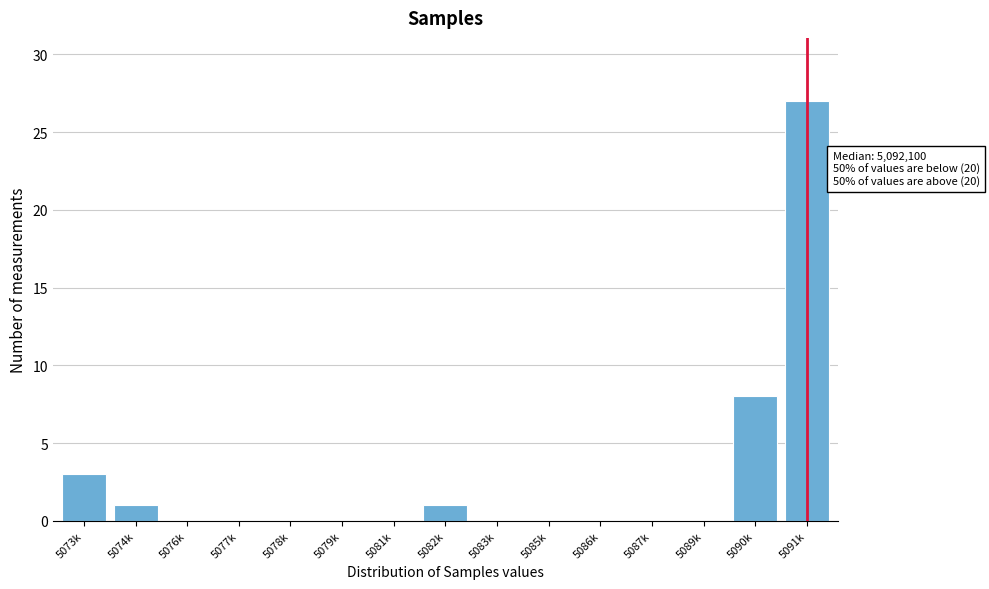

Reading right to left, transcribe all the data shown in this chart.

5091k=27	5090k=8	5089k=0	5087k=0	5086k=0	5085k=0	5083k=0	5082k=1	5081k=0	5079k=0	5078k=0	5077k=0	5076k=0	5074k=1	5073k=3